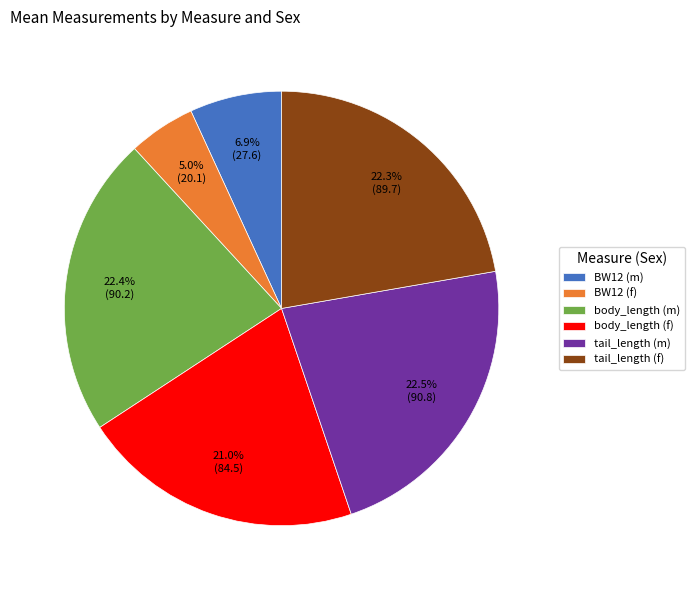

Count the number of slices in the pie.

6